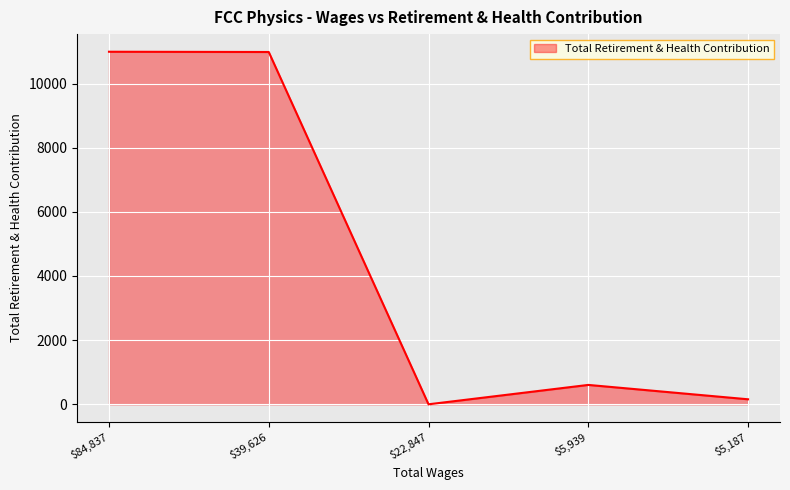

What is the greatest value displayed?

10991